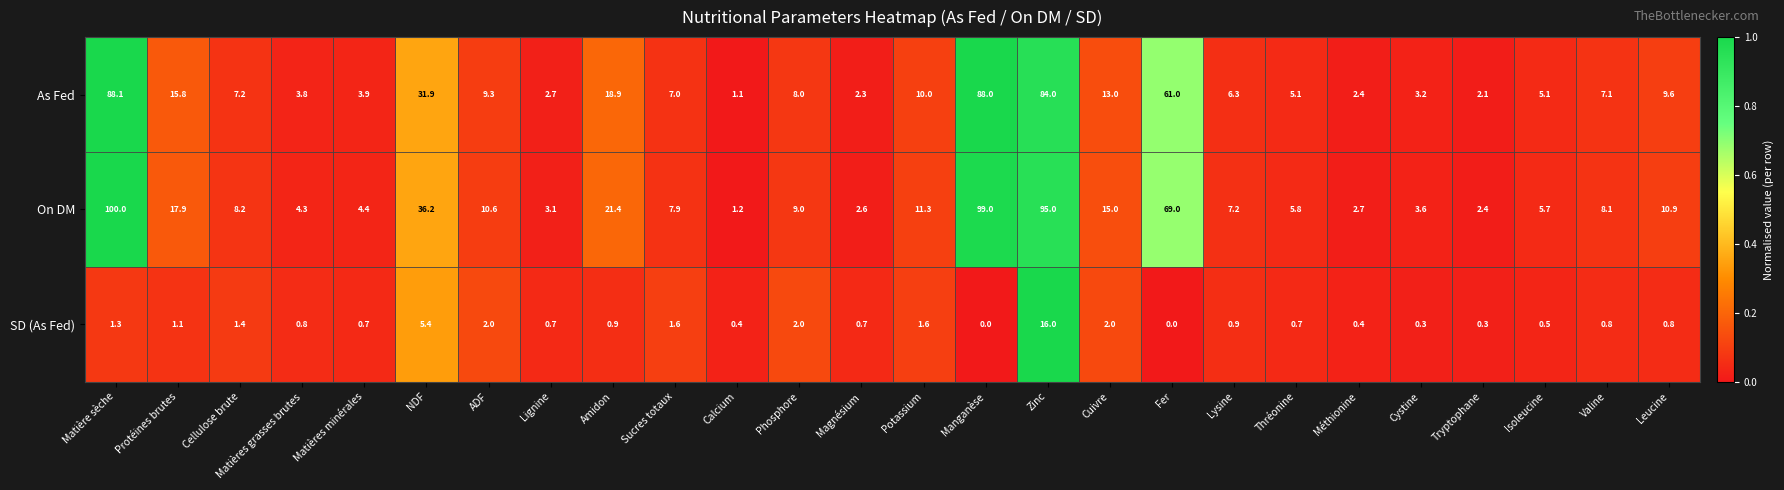

At which category is the sum across all series the highest?

Zinc